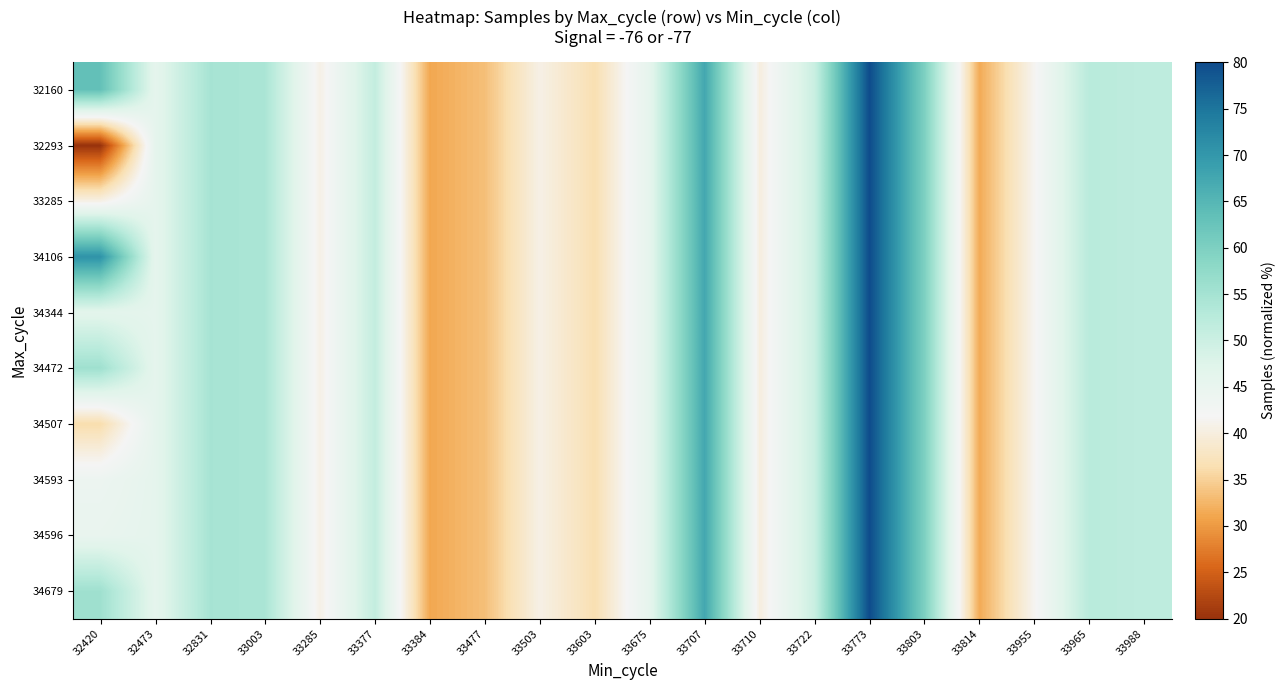

At which category is the sum across all series the highest?

33773